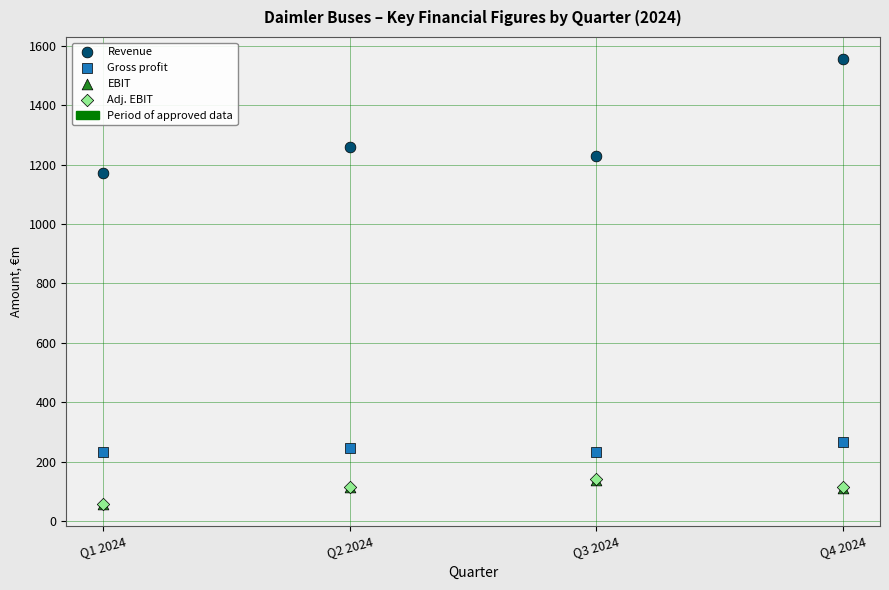

Which series has the largest Y range (max minus min)?

Revenue